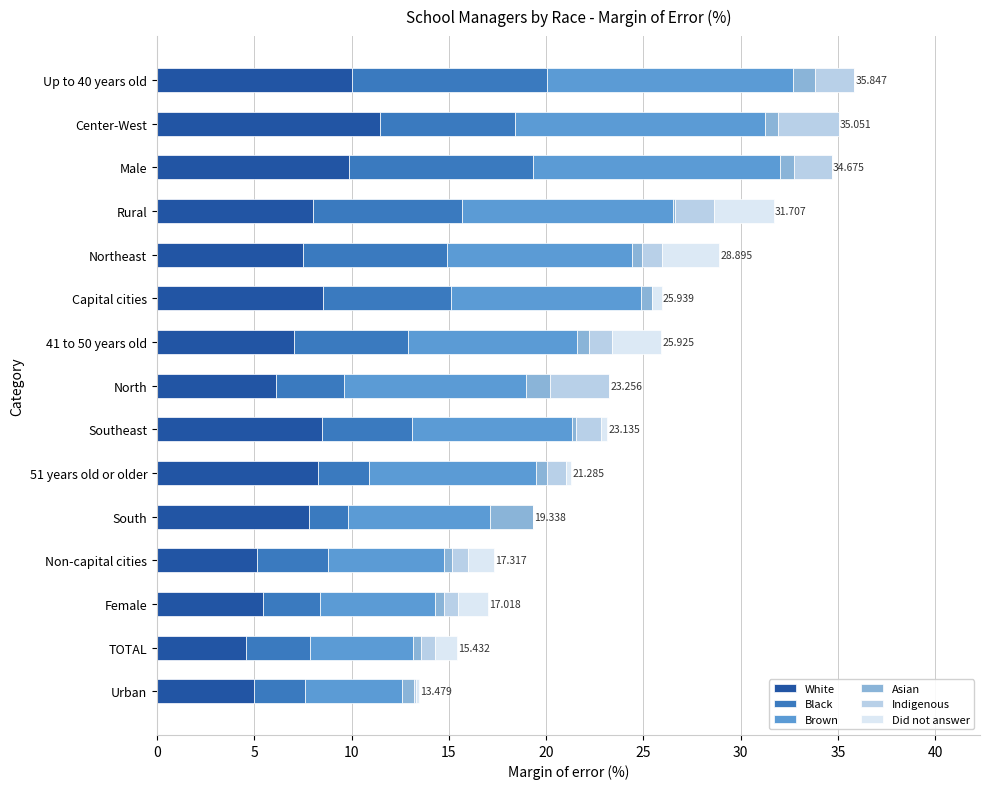

Which category has the highest value in the White series?

Center-West